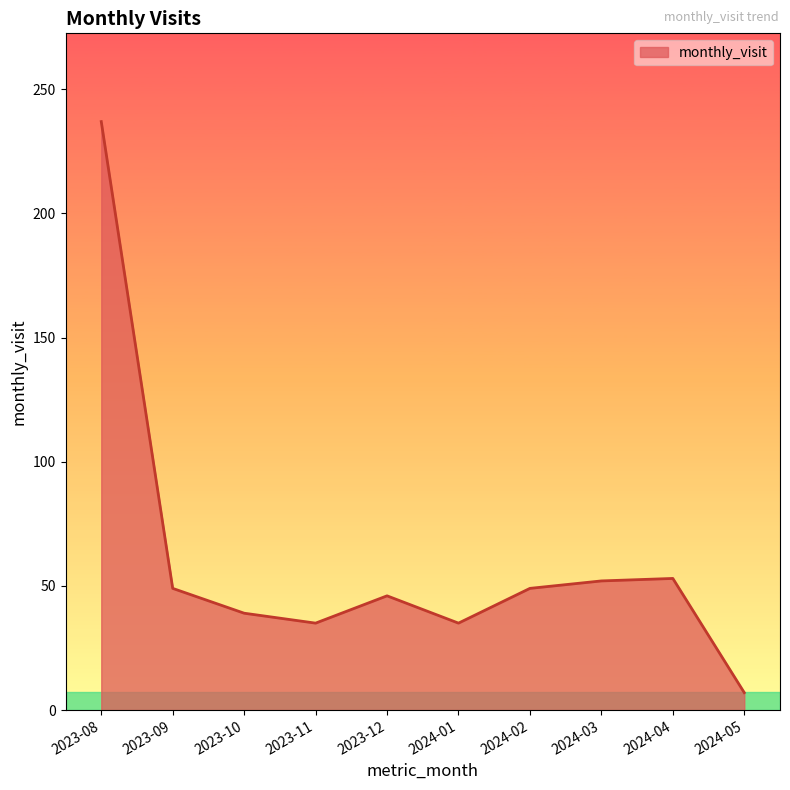

Between 2023-12 and 2023-11, which is larger?

2023-12